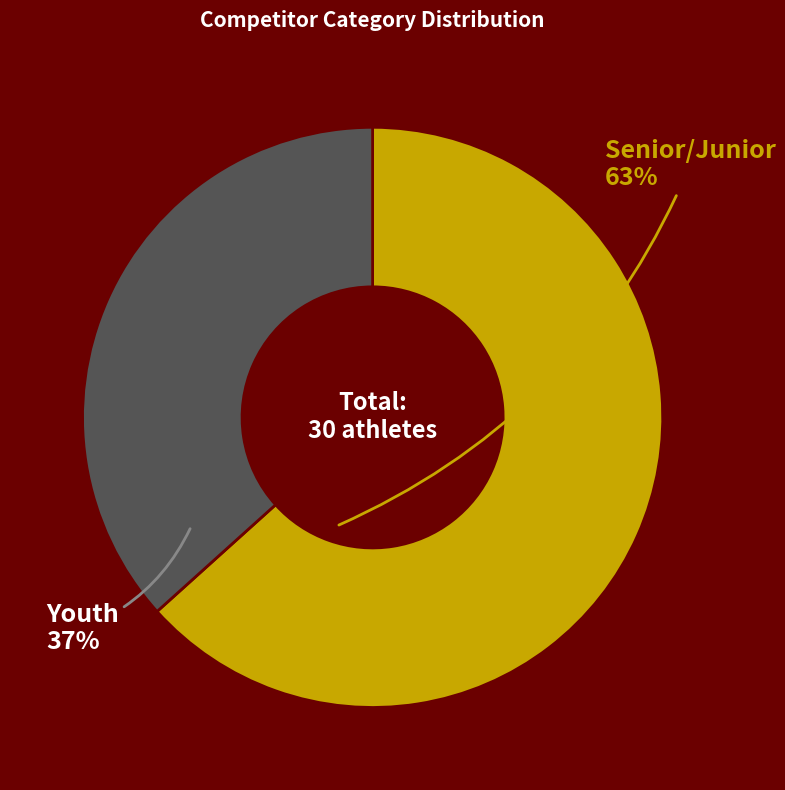

Which slice represents more than half of the pie?

Senior/Junior